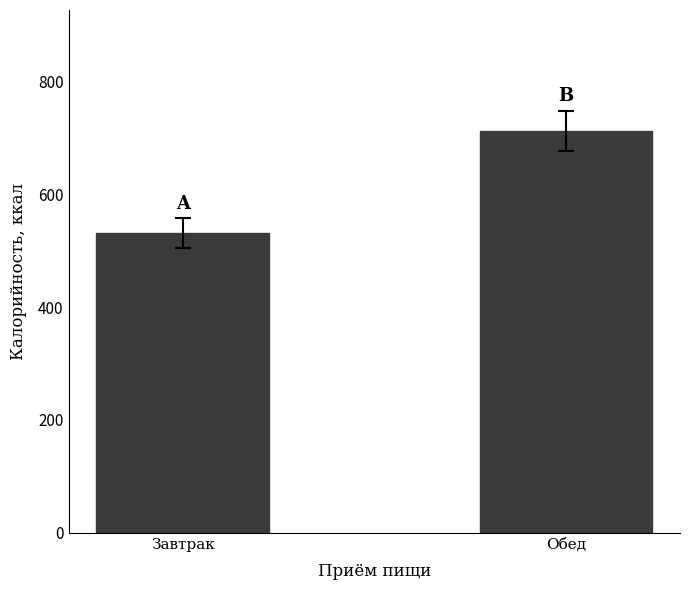

How many distinct data groups are displayed?

1